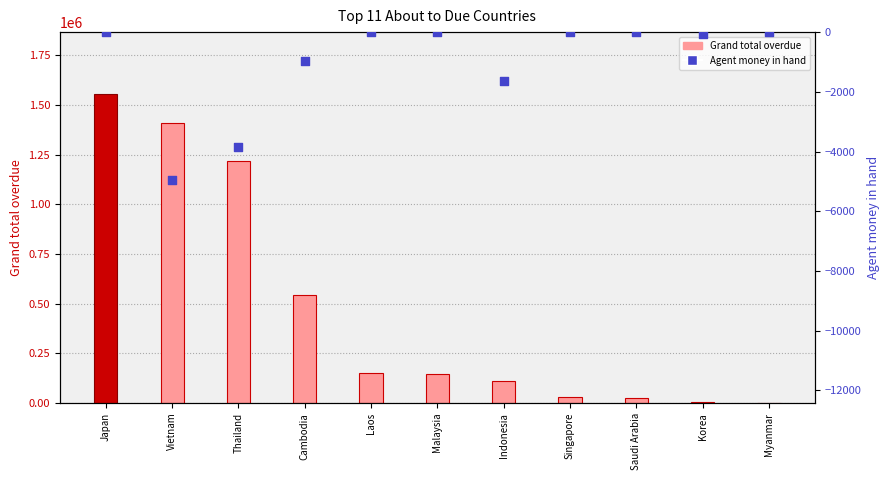

Which series contains the highest Y value?

Grand total overdue